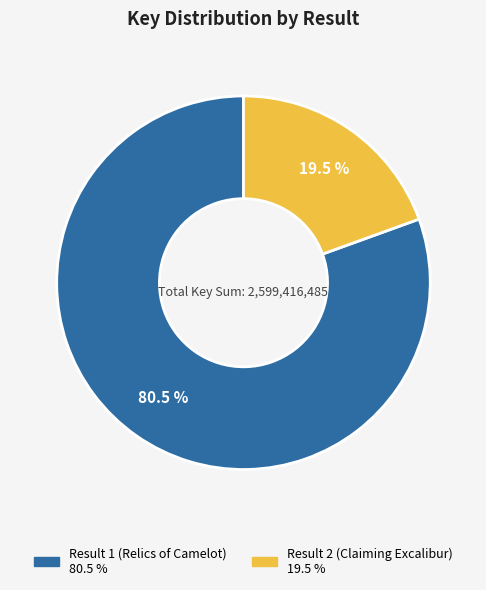

Is there any slice that represents more than half of the pie?

Yes